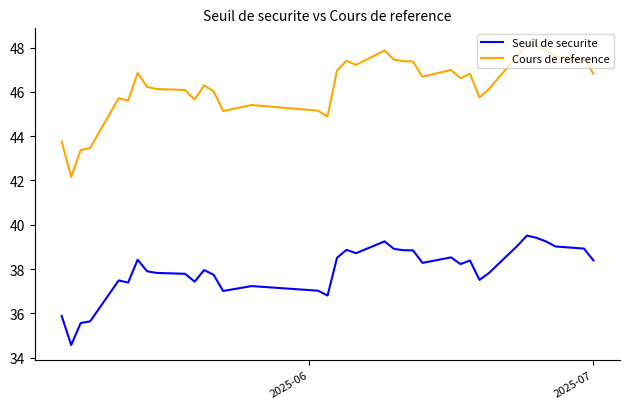

In Cours de reference, how many points are lower than both neighbors (excluding endpoints)?

9